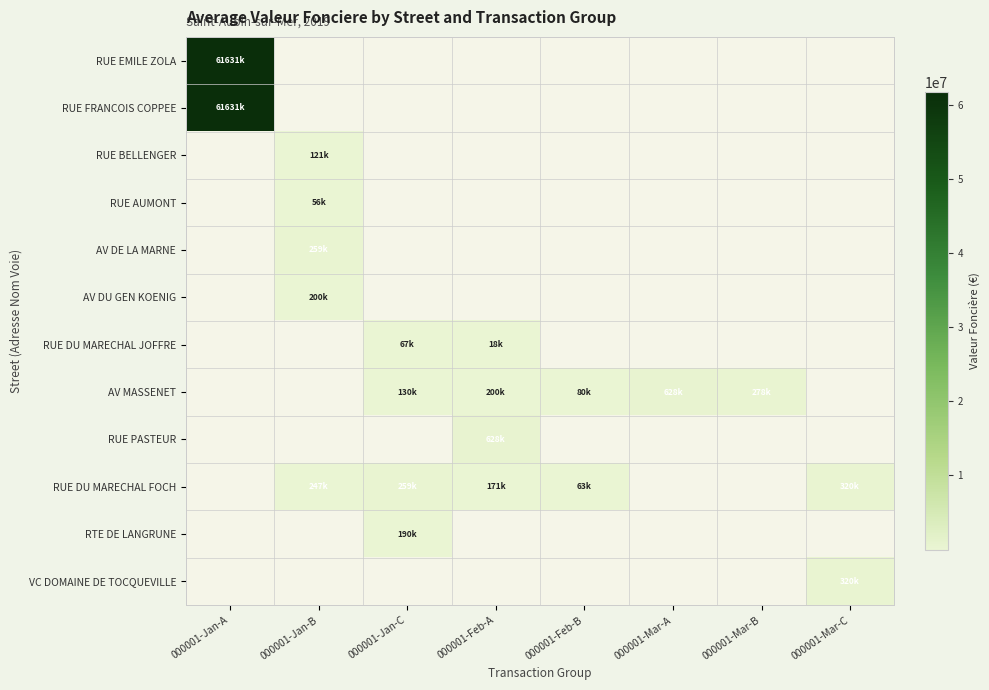

What is the maximum value shown in the chart?

61631248.0